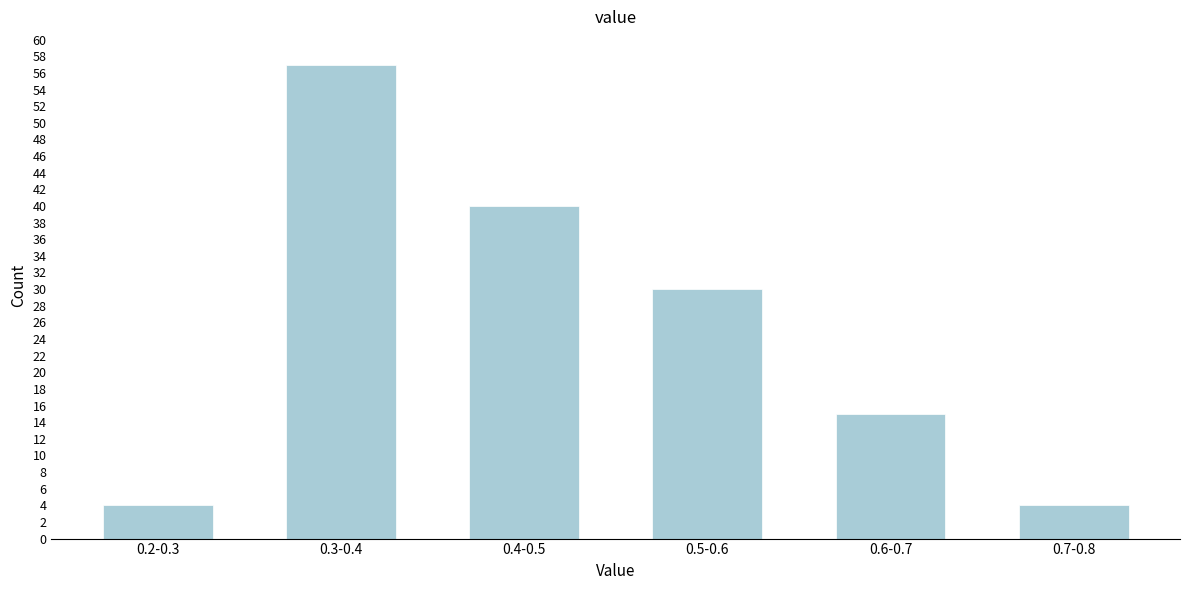

Reading left to right, transcribe all the data shown in this chart.

0.2-0.3=4	0.3-0.4=57	0.4-0.5=40	0.5-0.6=30	0.6-0.7=15	0.7-0.8=4